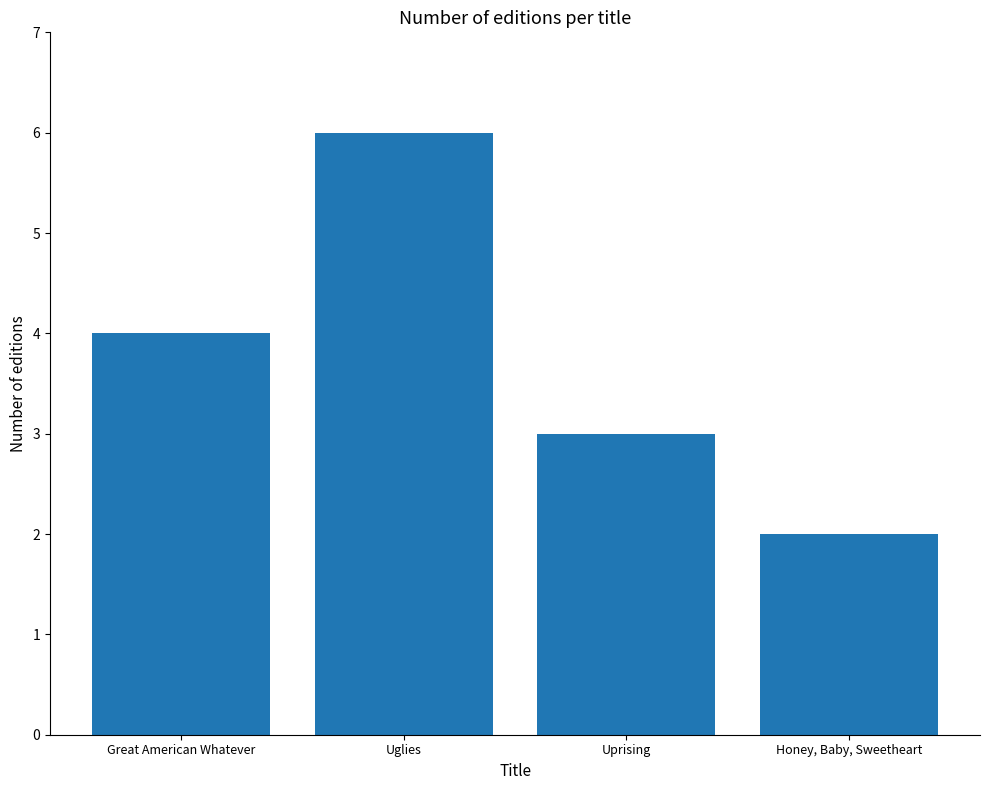

Rank the categories by value from highest to lowest.

Uglies, Great American Whatever, Uprising, Honey, Baby, Sweetheart